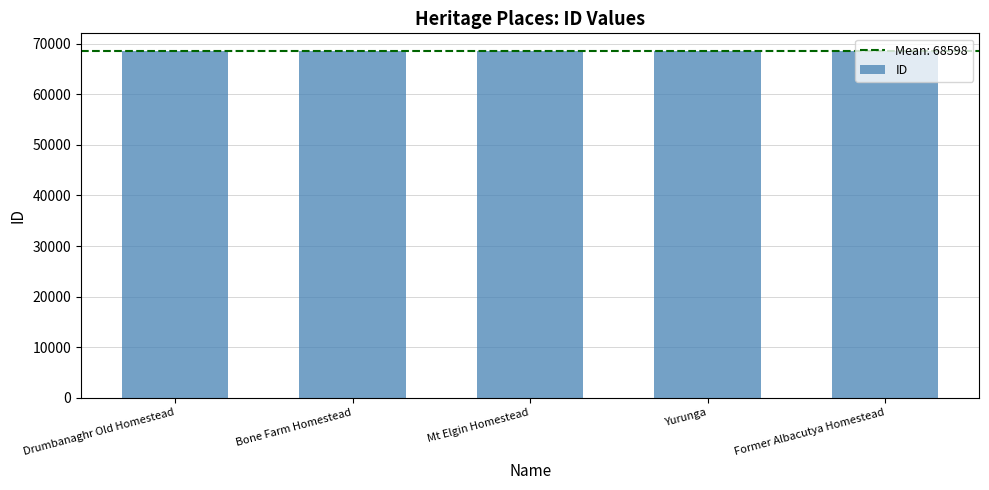

What is the average value?

68598